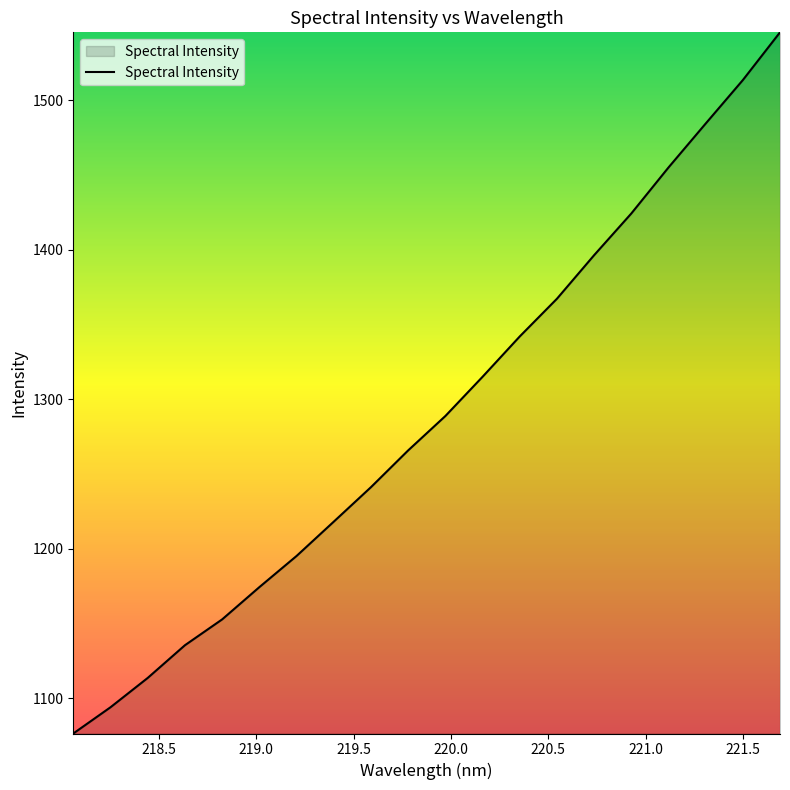

What is the maximum value shown in the chart?

1545.5